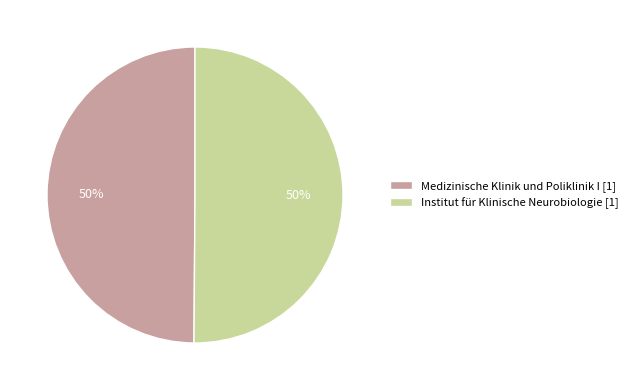

Approximately how many times larger is the value at Institut für Klinische Neurobiologie [1] compared to Medizinische Klinik und Poliklinik I [1]?

1.0